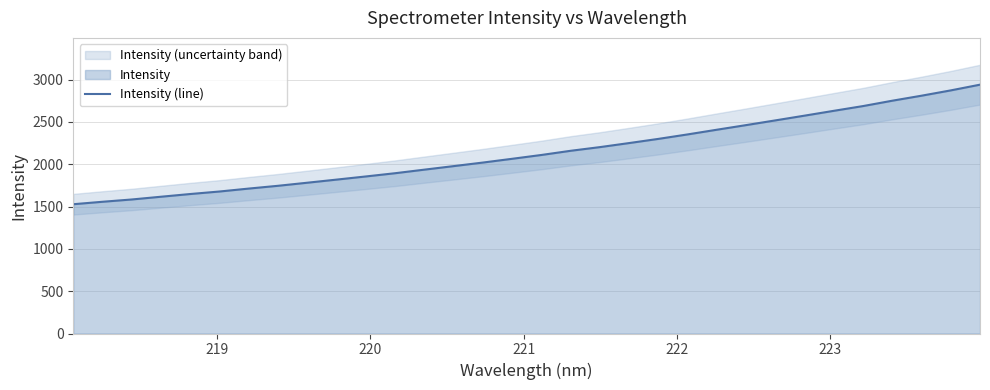

True or false: the data has more than 2 interior local peaks.

False